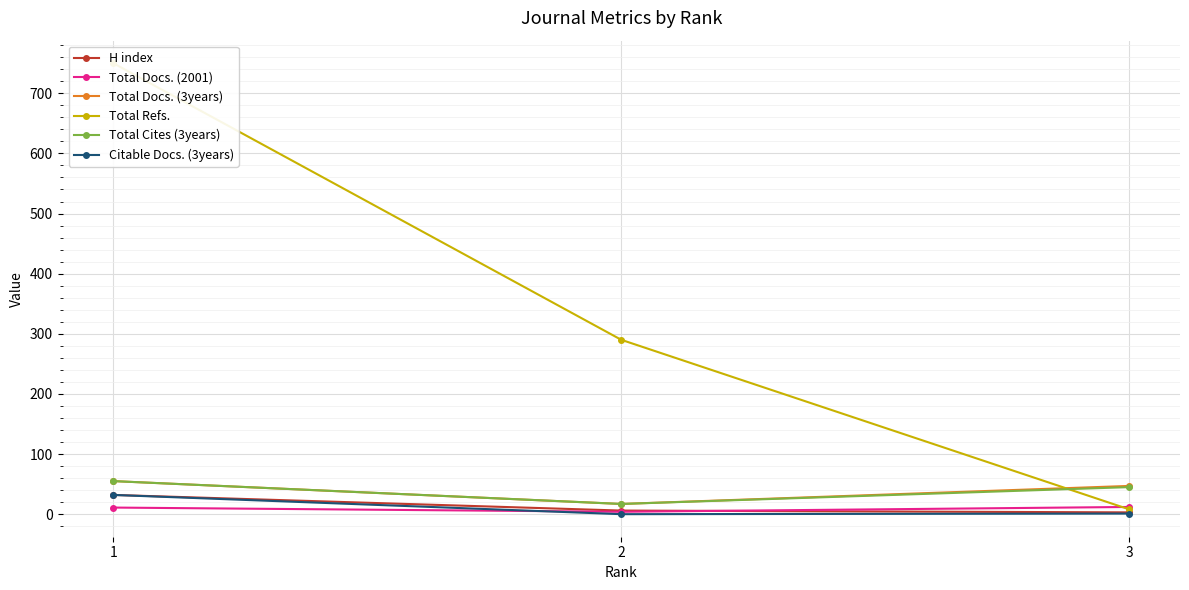

At how many categories does at least one series exceed 196?

2